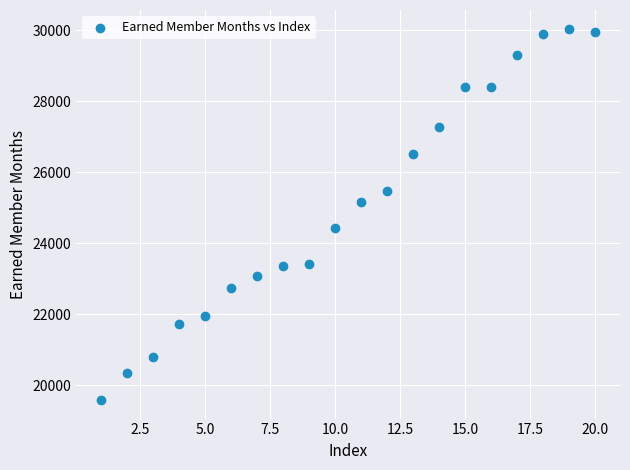

What is the range of X values (max minus min)?

19